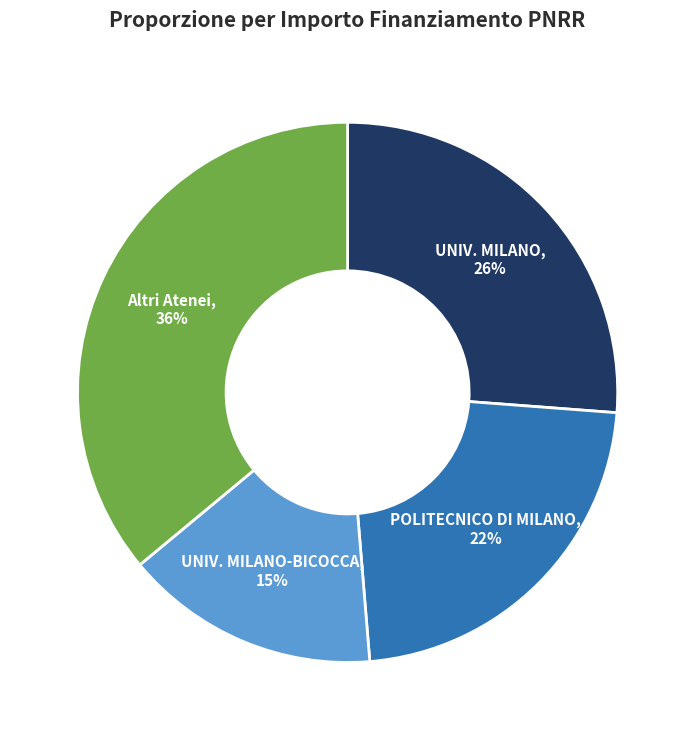

To the nearest percent, what is the average slice percentage?

25%